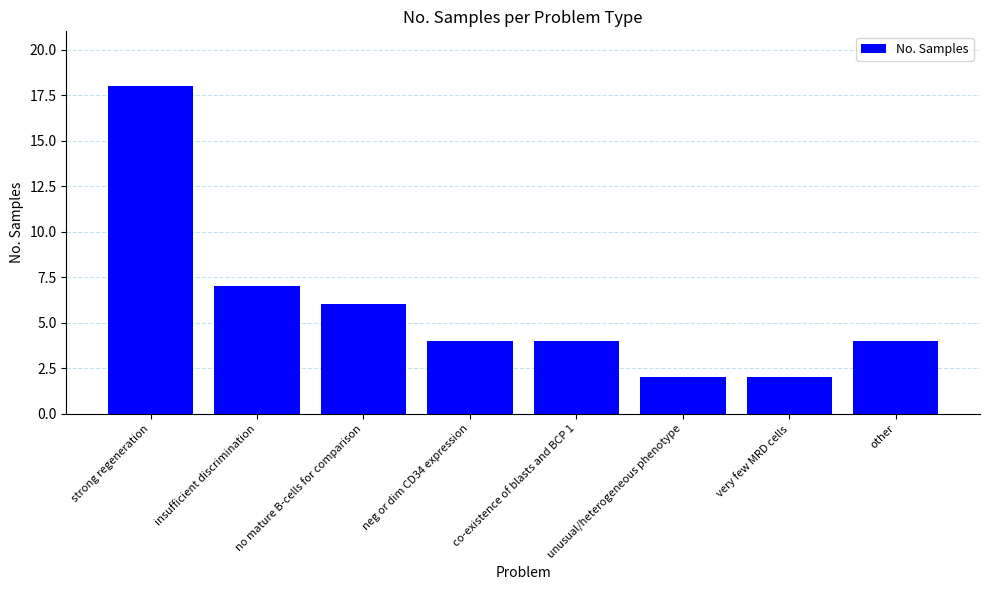

At which category does the chart reach its peak across all series?

strong regeneration